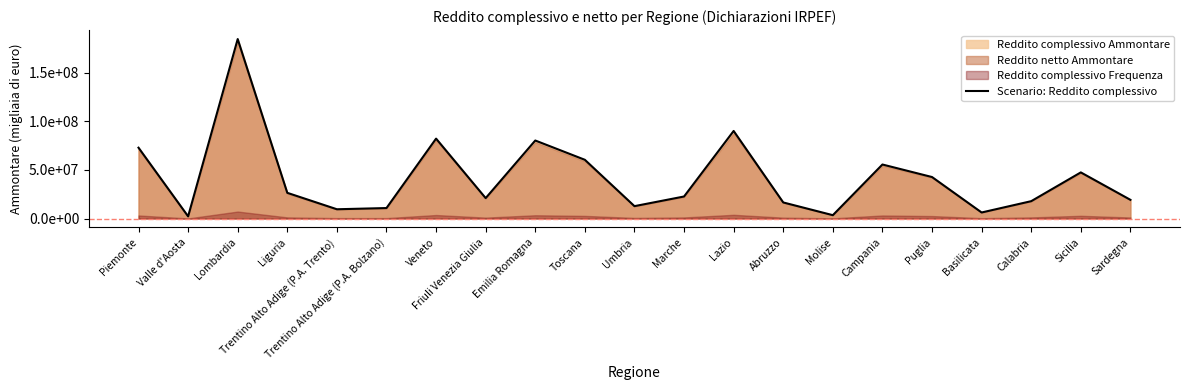

What is the label of the 14th point from the right?

Friuli Venezia Giulia